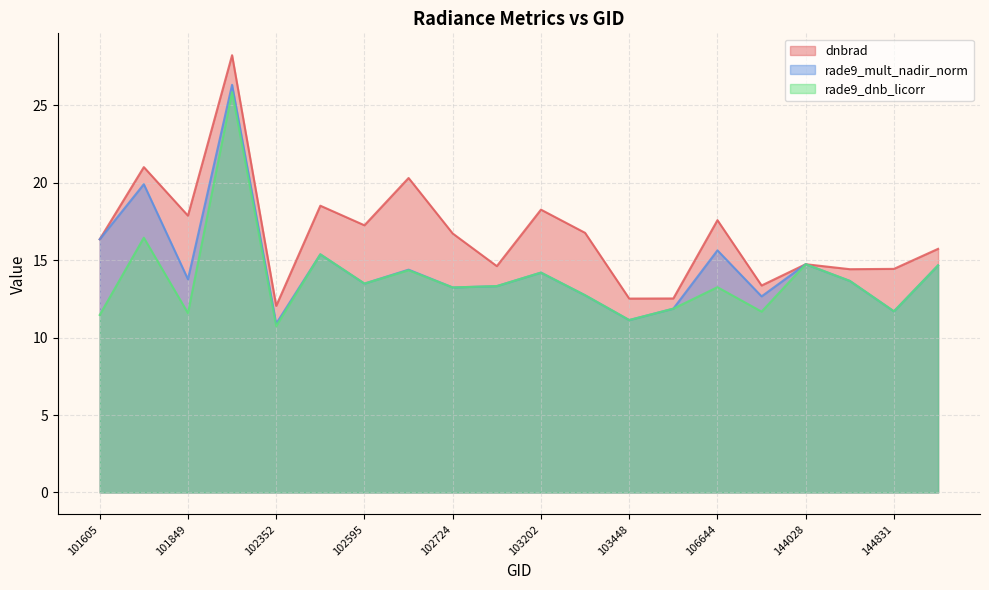

Which label corresponds to the largest value in the chart?

102232